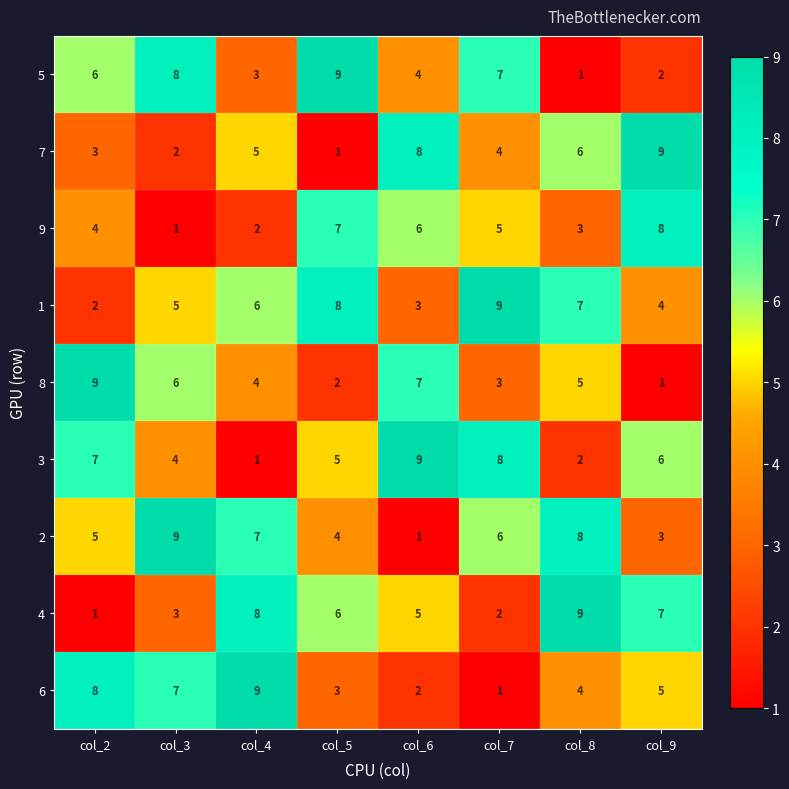

At how many categories does at least one series exceed 4?

8